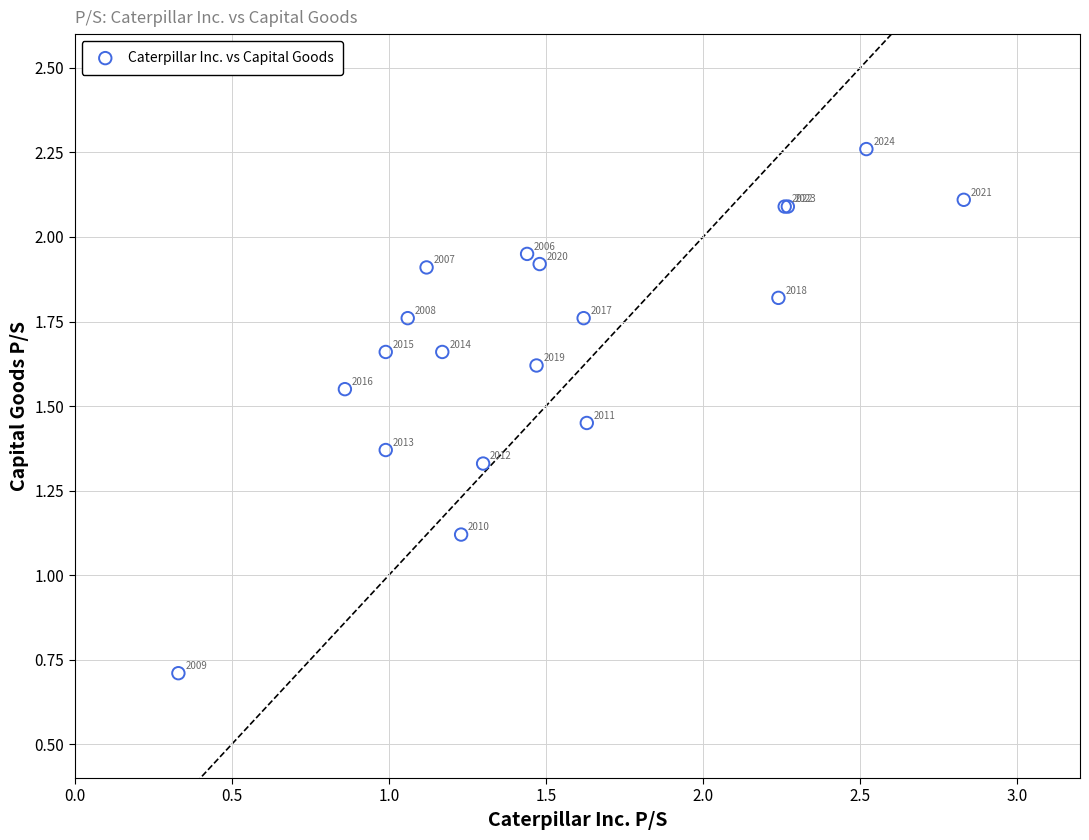

What Y value in the scatter plot is closest to 1?

1.1